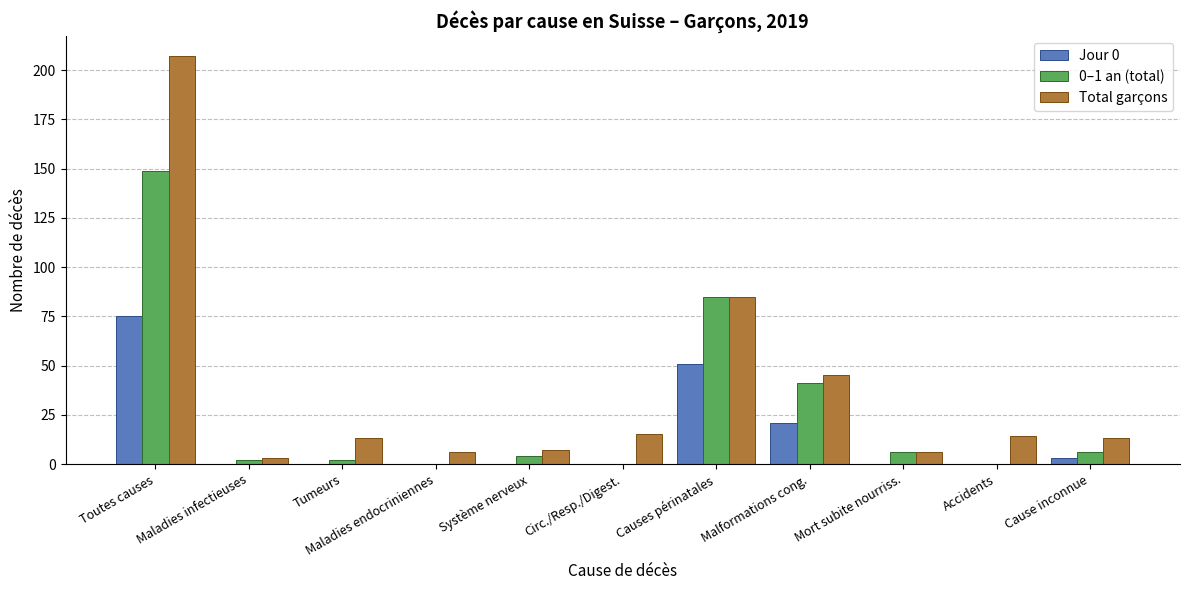

At which category is the sum across all series the highest?

Toutes causes